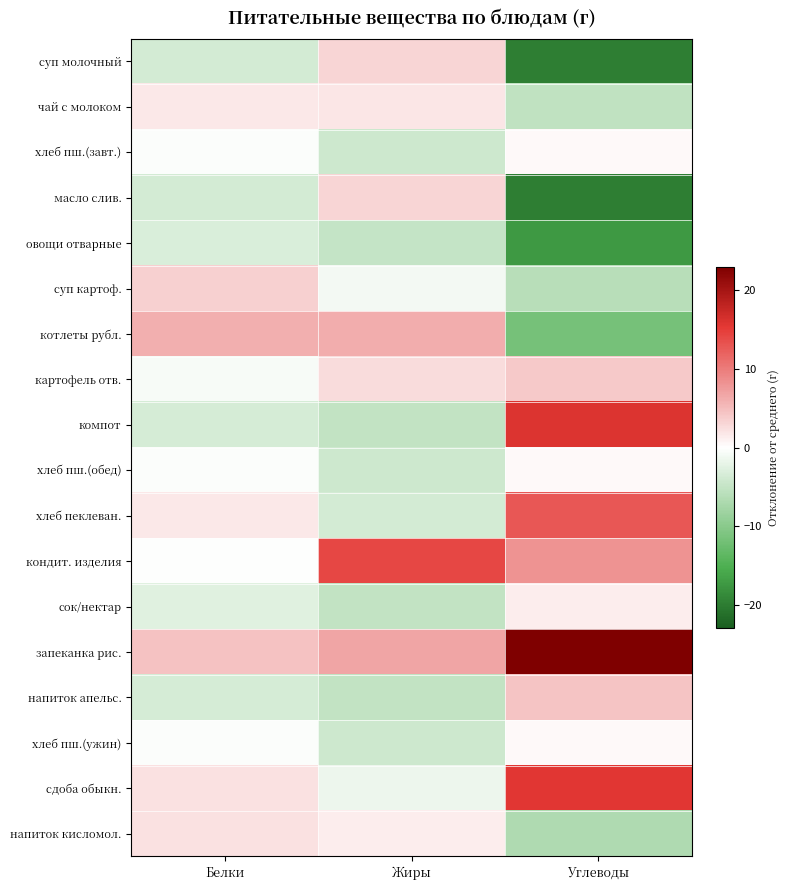

Reading left to right, extract all data points from this chart.

суп молочный: Белки=-3.7	Жиры=3.2	Углеводы=-19.8
чай с молоком: Белки=1.6	Жиры=1.8	Углеводы=-5.3
хлеб пш.(завт.): Белки=-0.3	Жиры=-4.2	Углеводы=0.5
масло слив.: Белки=-3.7	Жиры=3.2	Углеводы=-19.8
овощи отварные: Белки=-3.2	Жиры=-5.0	Углеводы=-17.3
суп картоф.: Белки=3.4	Жиры=-0.9	Углеводы=-6.0
котлеты рубл.: Белки=5.9	Жиры=6.1	Углеводы=-11.6
картофель отв.: Белки=-0.7	Жиры=2.6	Углеводы=4.0
компот: Белки=-3.5	Жиры=-5.1	Углеводы=15.9
хлеб пш.(обед): Белки=-0.3	Жиры=-4.2	Углеводы=0.5
хлеб пеклеван.: Белки=1.7	Жиры=-3.7	Углеводы=12.7
кондит. изделия: Белки=-0.1	Жиры=14.1	Углеводы=8.1
сок/нектар: Белки=-2.6	Жиры=-5.1	Углеводы=1.4
запеканка рис.: Белки=4.6	Жиры=6.8	Углеводы=22.9
напиток апельс.: Белки=-3.6	Жиры=-5.1	Углеводы=4.3
хлеб пш.(ужин): Белки=-0.3	Жиры=-4.2	Углеводы=0.5
сдоба обыкн.: Белки=2.2	Жиры=-1.5	Углеводы=15.5
напиток кисломол.: Белки=2.2	Жиры=1.3	Углеводы=-6.8